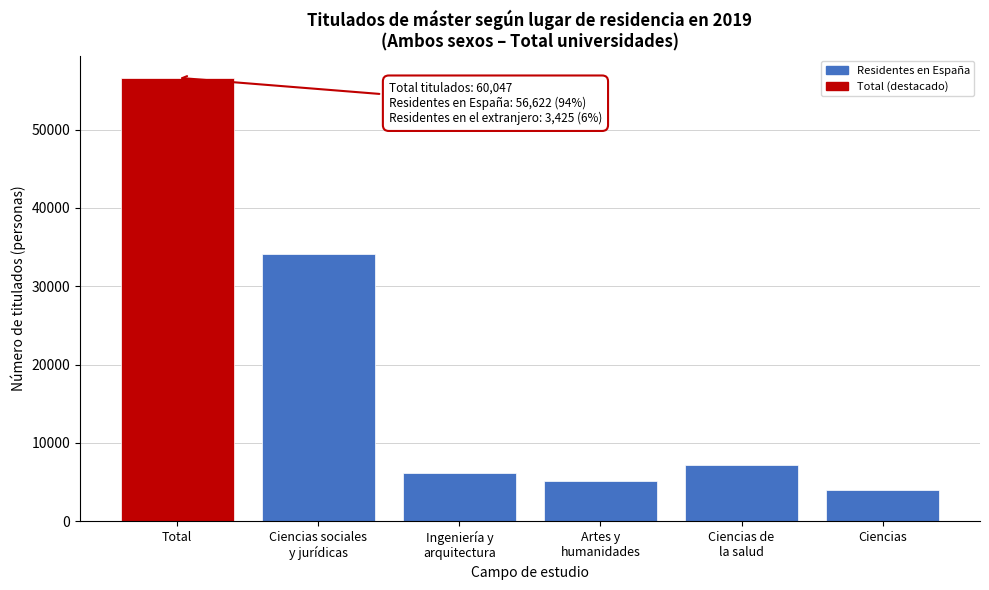

Reading right to left, extract all data points from this chart.

4009	7252	5099	6129	34132	56622